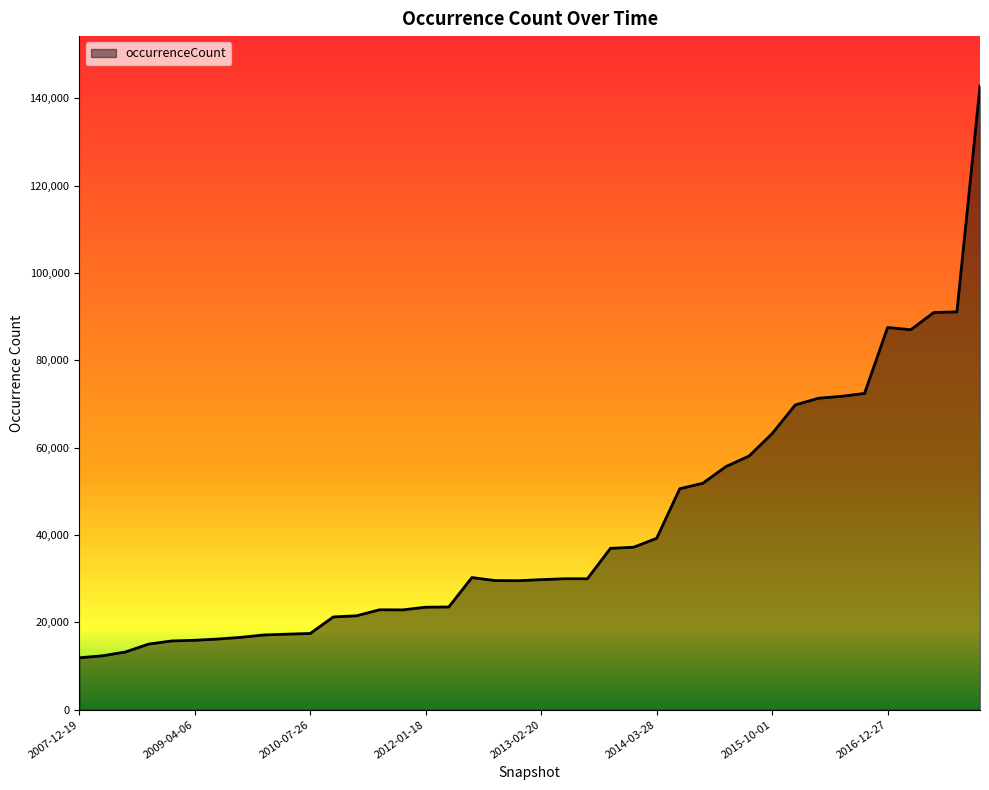

What is the maximum value shown in the chart?

142821